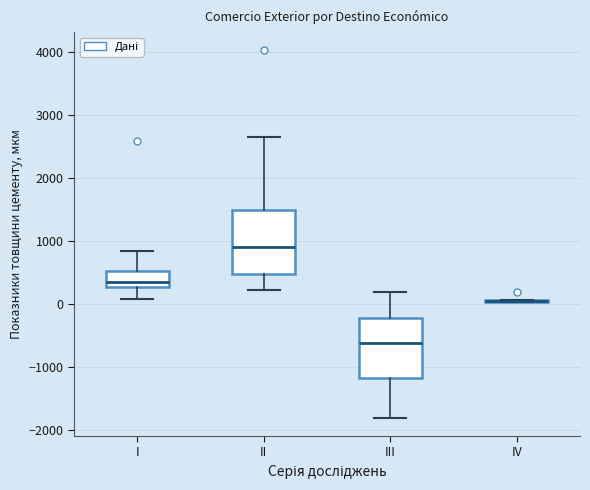

Reading left to right, read every box against the y-axis: the position of its median line, the range the box covers, and the ends of its whiskers. The values are not printed on the chart, so give them approximately, as read against the axis.

I: median 300 (just above the box's lower edge), box 300 to 500, whiskers 100 to 800
II: median 900, box 500 to 1500, whiskers 200 to 2600
III: median -600, box -1200 to -200, whiskers -1800 to 200
IV: box collapsed to a line at 0, whiskers 0 to 100